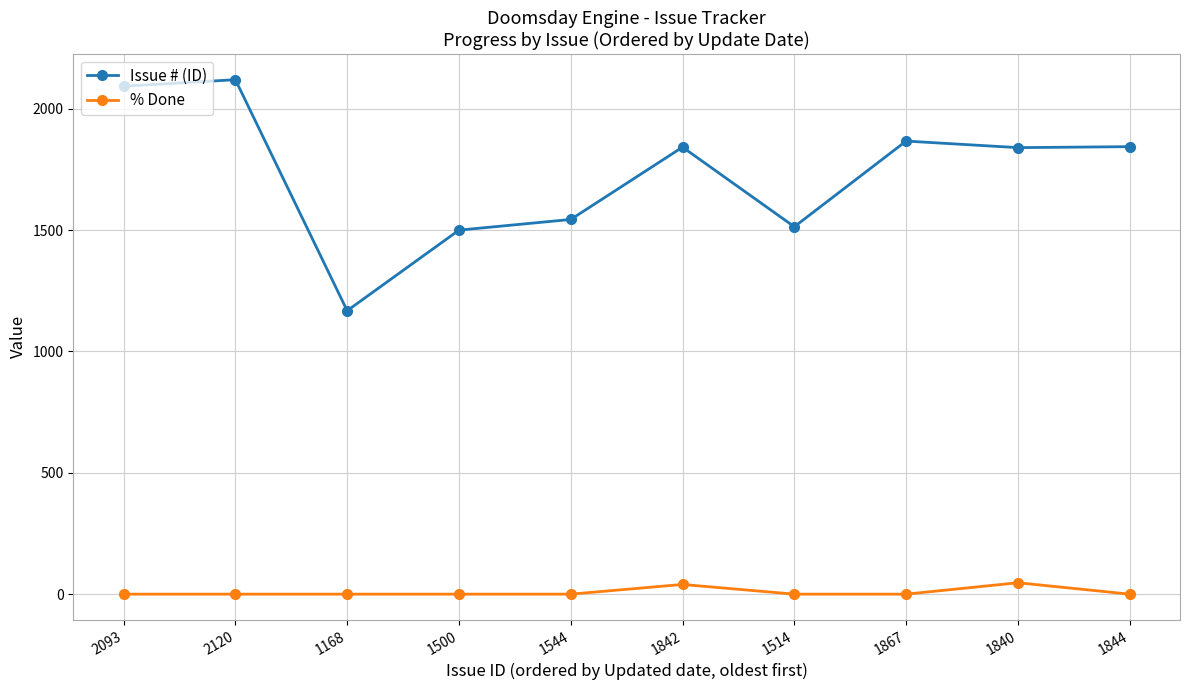

Which category has the highest value across all series?

2120